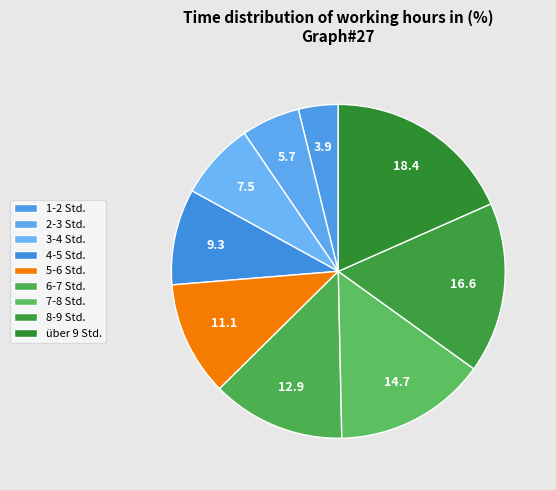

How many segments does this pie chart have?

9